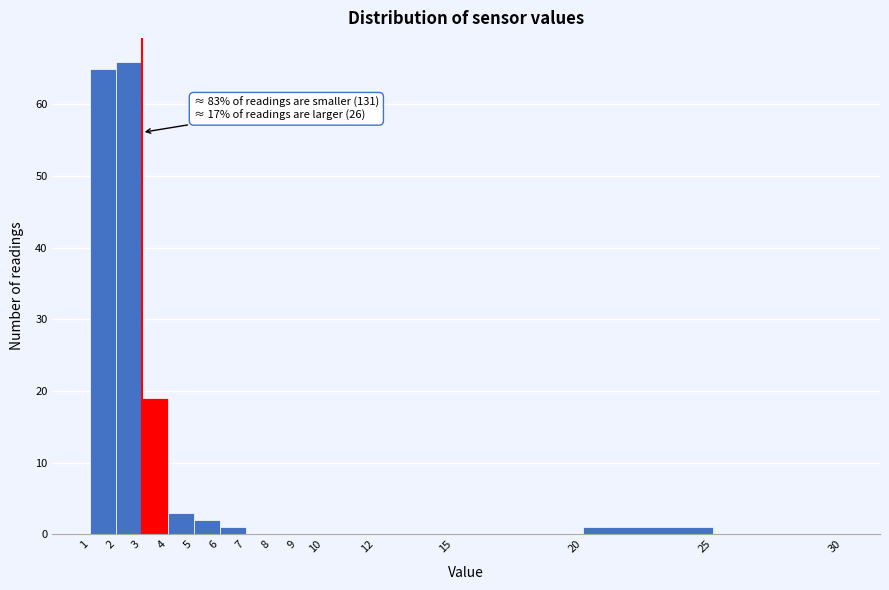

Over which range of the x-axis is the bar tallest?

2 to 3